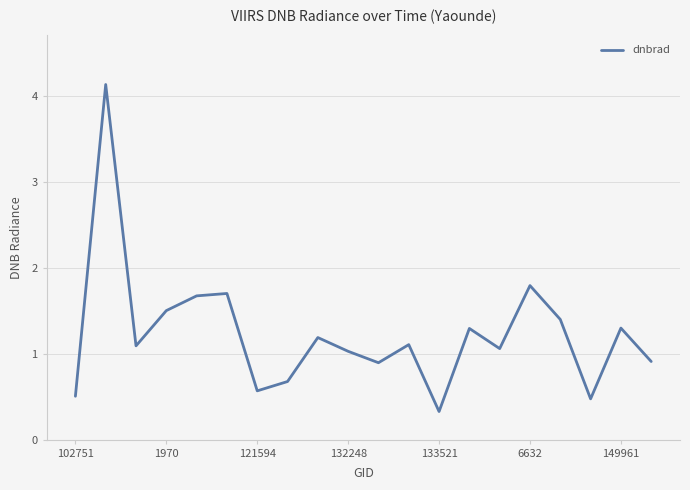

What is the minimum value shown in the chart?

0.3